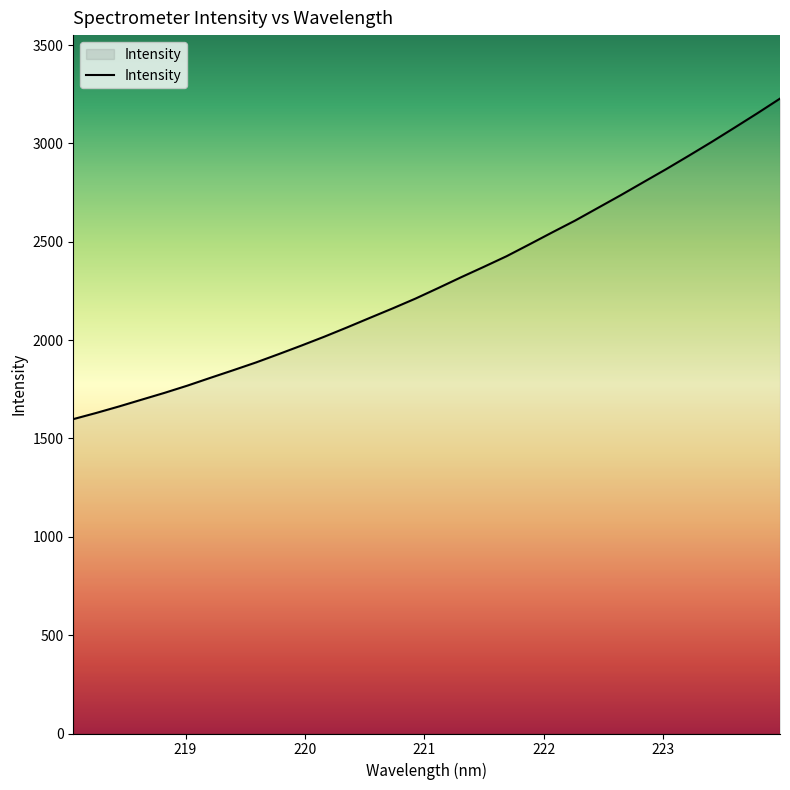

What is the minimum value shown in the chart?

1598.4